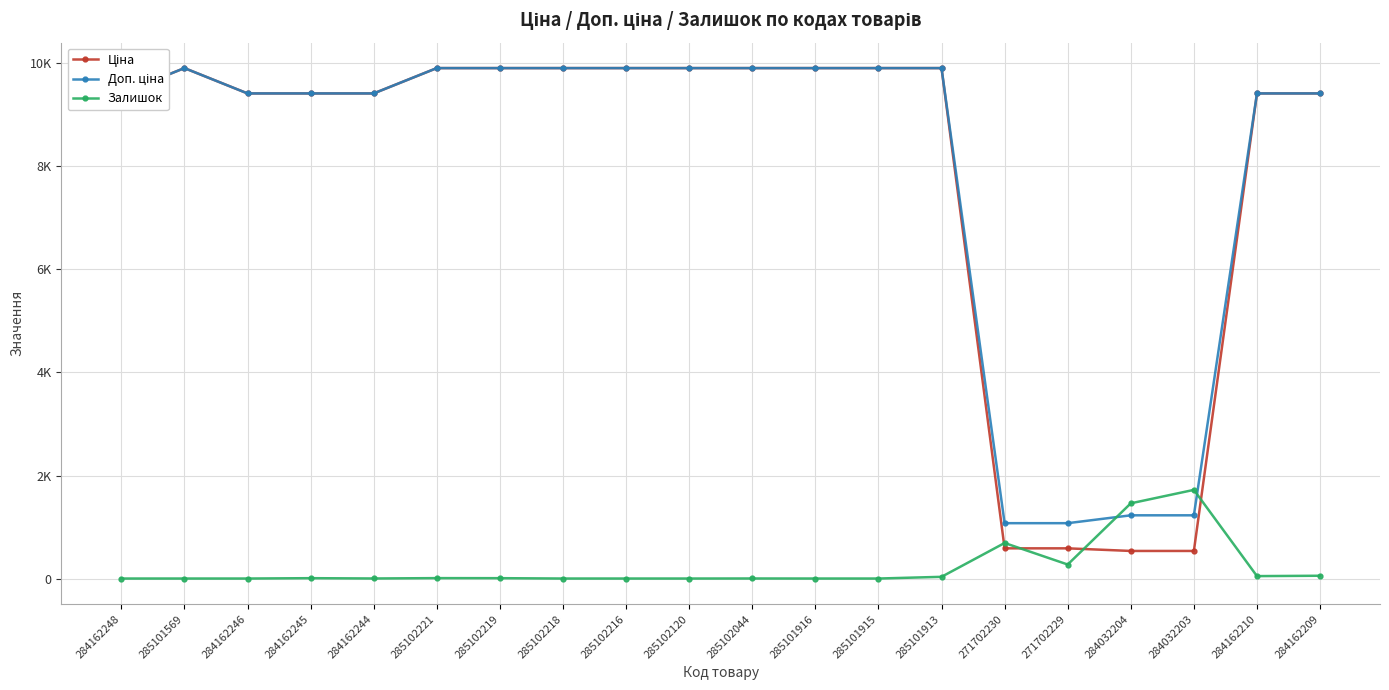

Does the chart have visible grid lines?

Yes